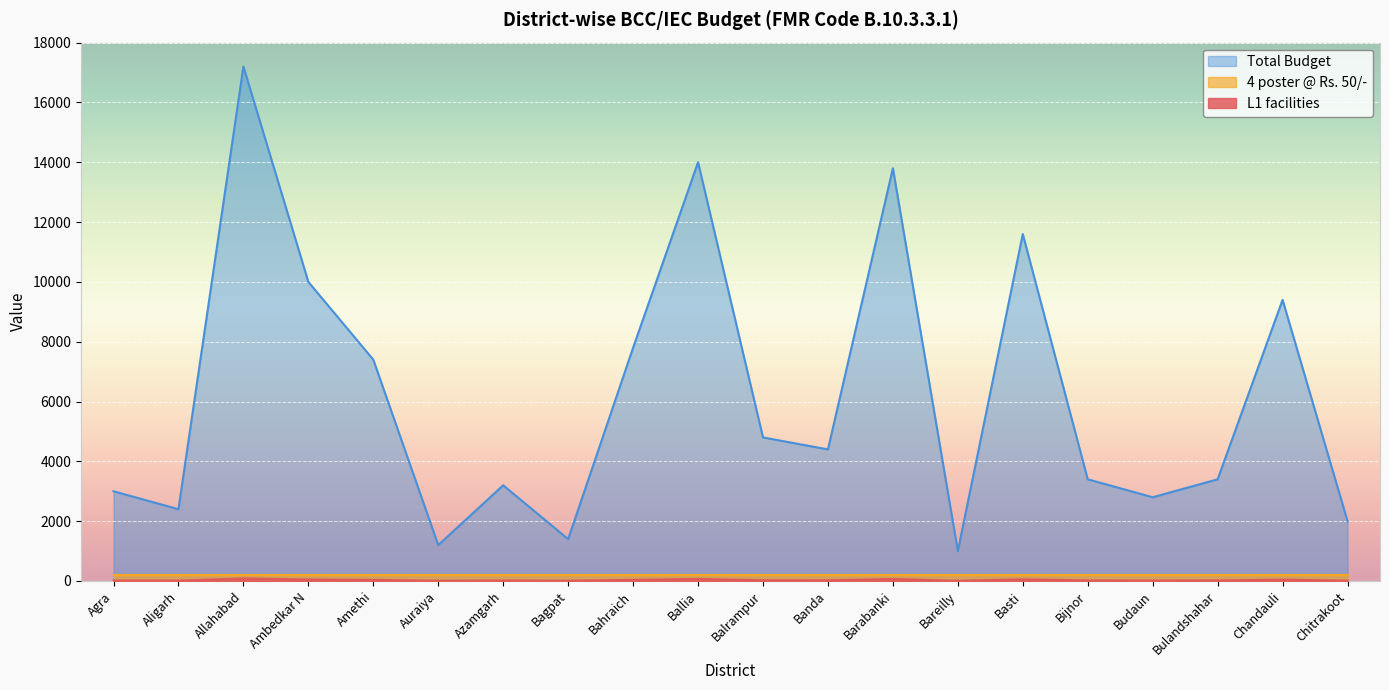

True or false: 4 poster @ Rs. 50/- and Total Budget cross at least once.

False